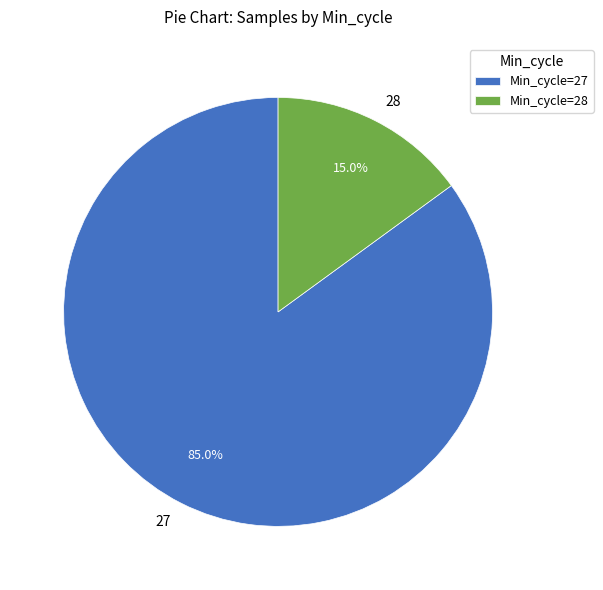

The 27 slice represents 10% of the pie. True or false?

False